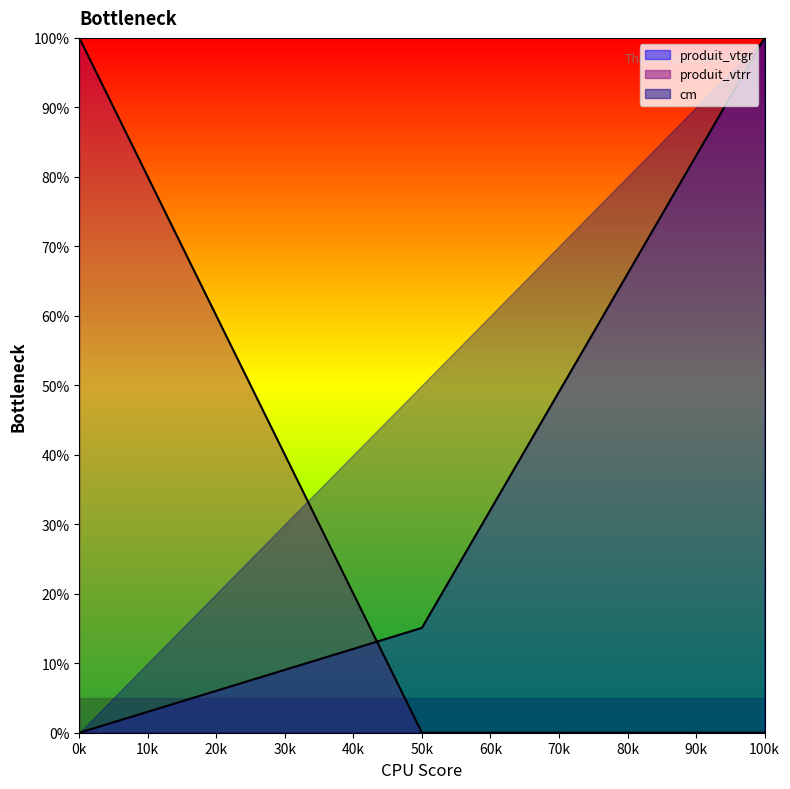

Where is produit_vtgr nearest to the value 50?

50k